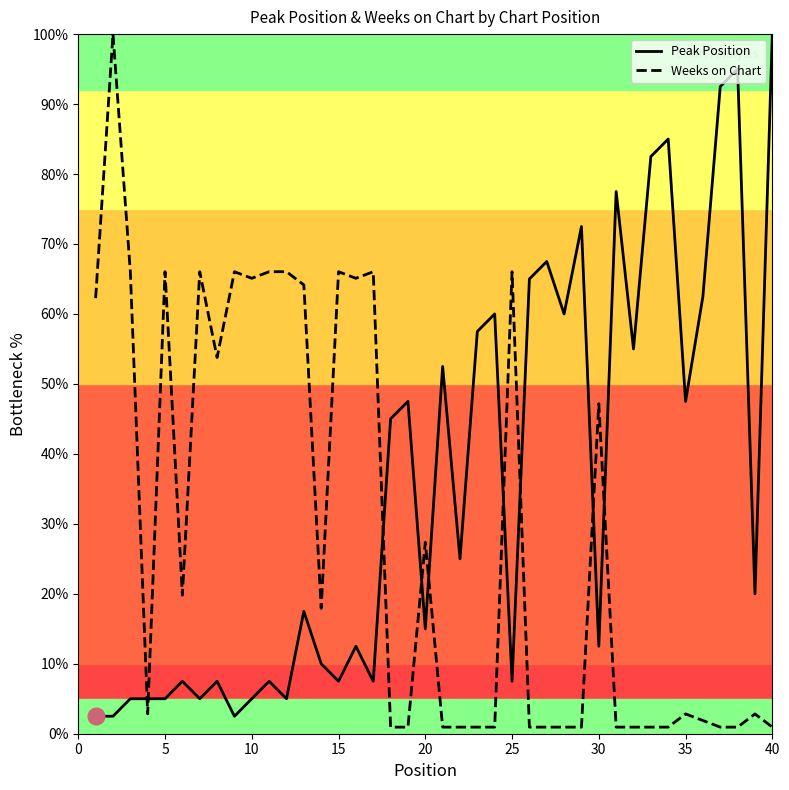

Does the chart have visible grid lines?

No